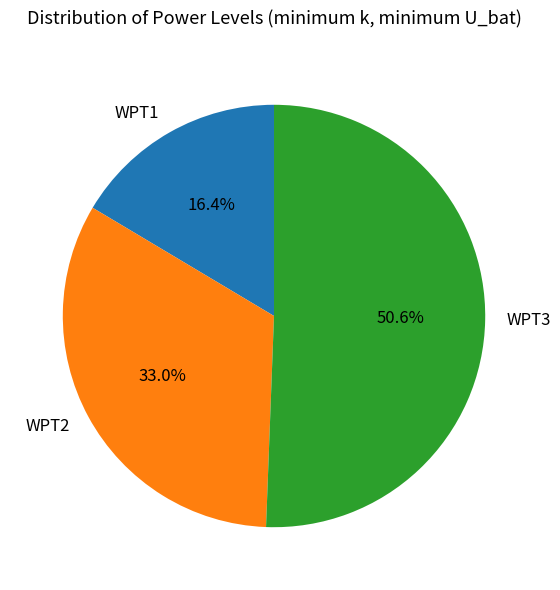

What portion of the pie excludes WPT2?

67.0%